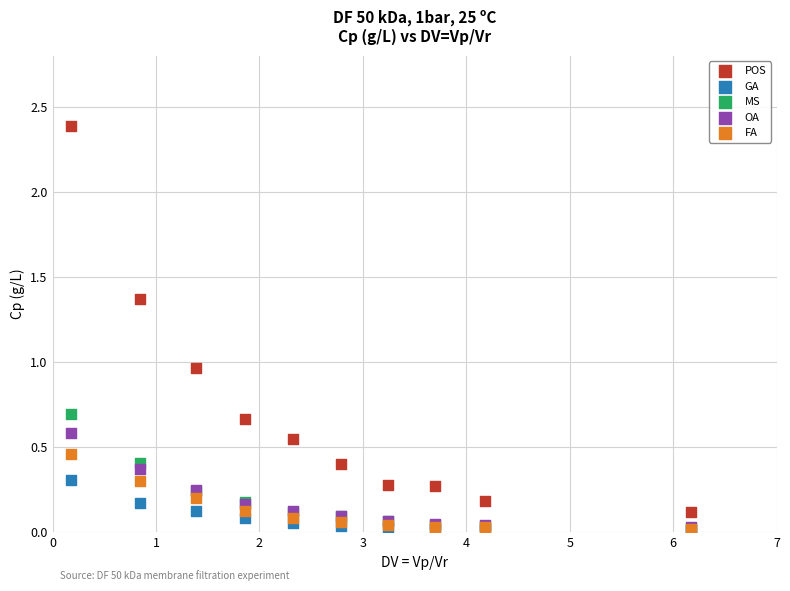

Which series has the largest Y range (max minus min)?

POS